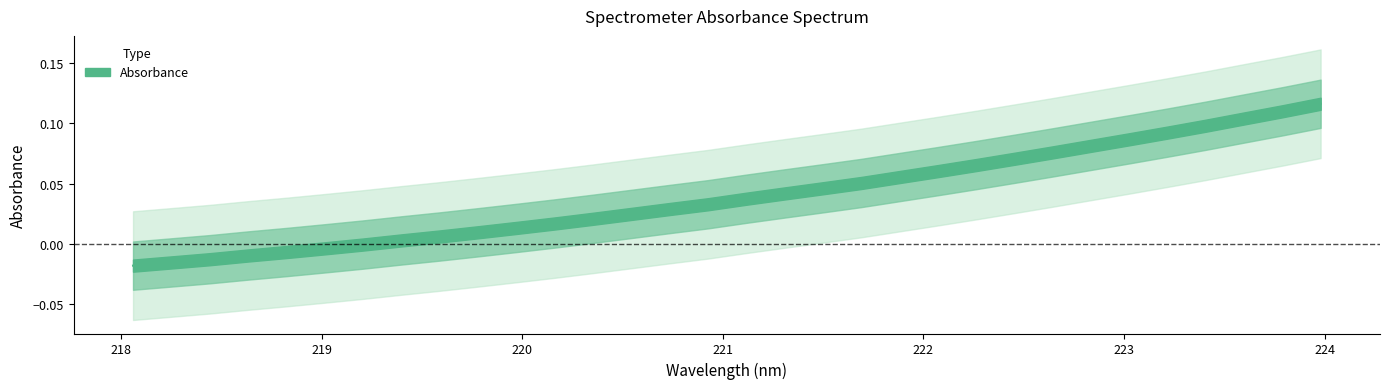

What is the difference between the maximum and minimum values?

0.1